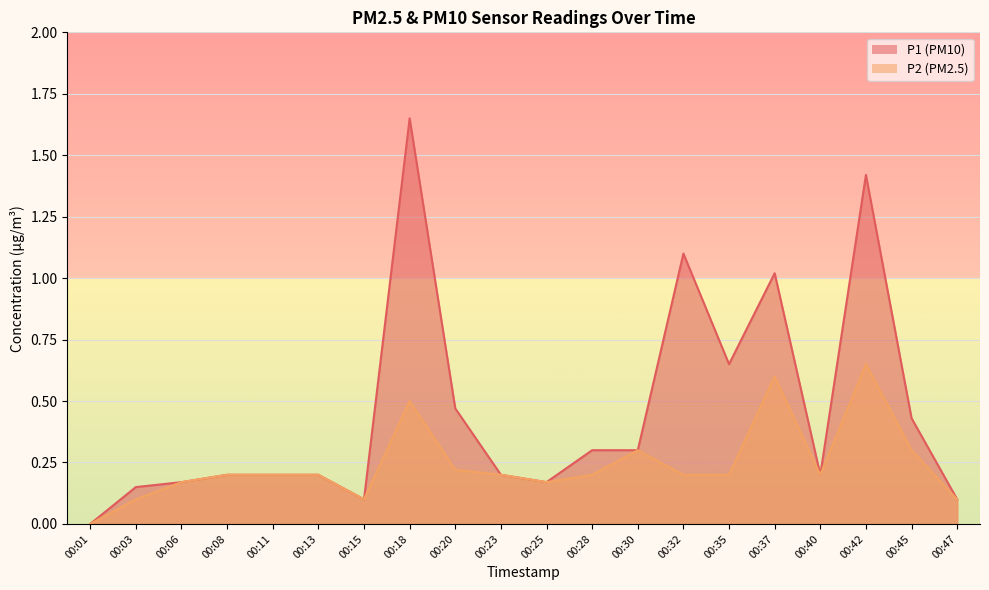

What is the average value of the P2 series?

0.2